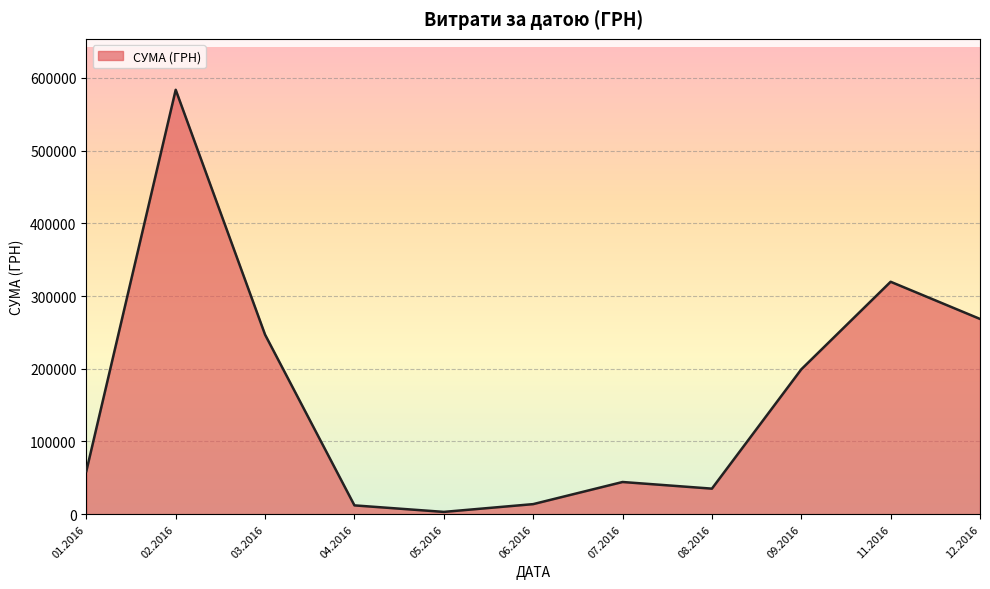

The value at 11.2016 is 319574.0. True or false?

True